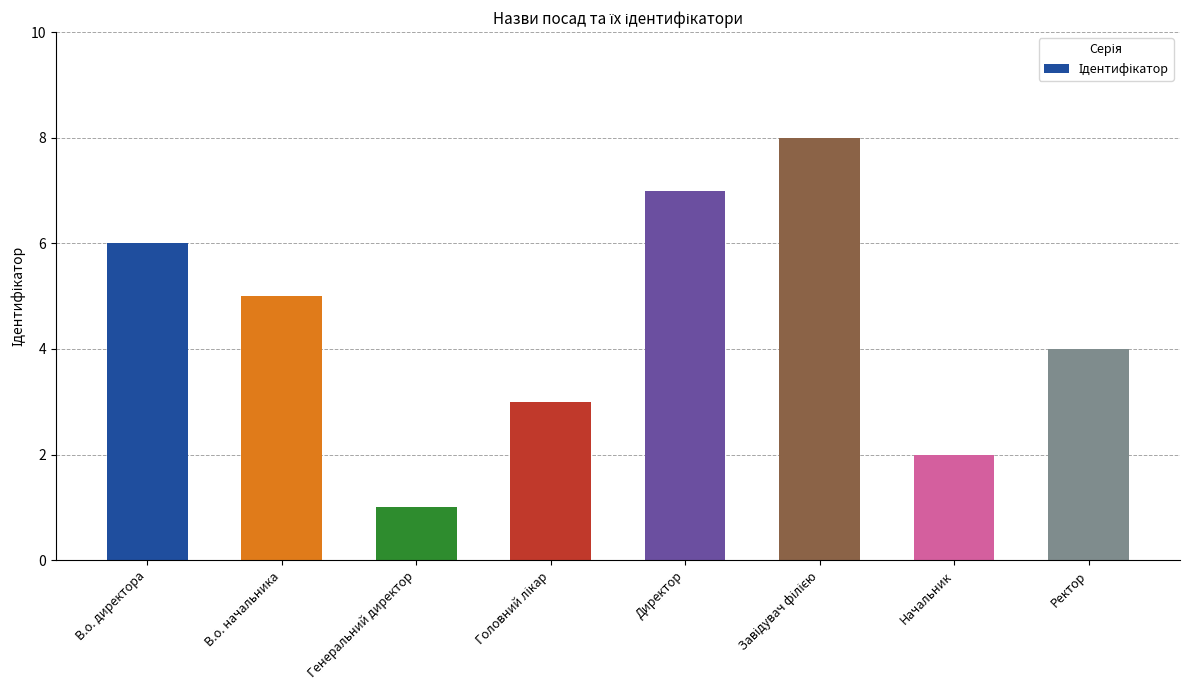

The chart shows a value of 7 at Директор. True or false?

True